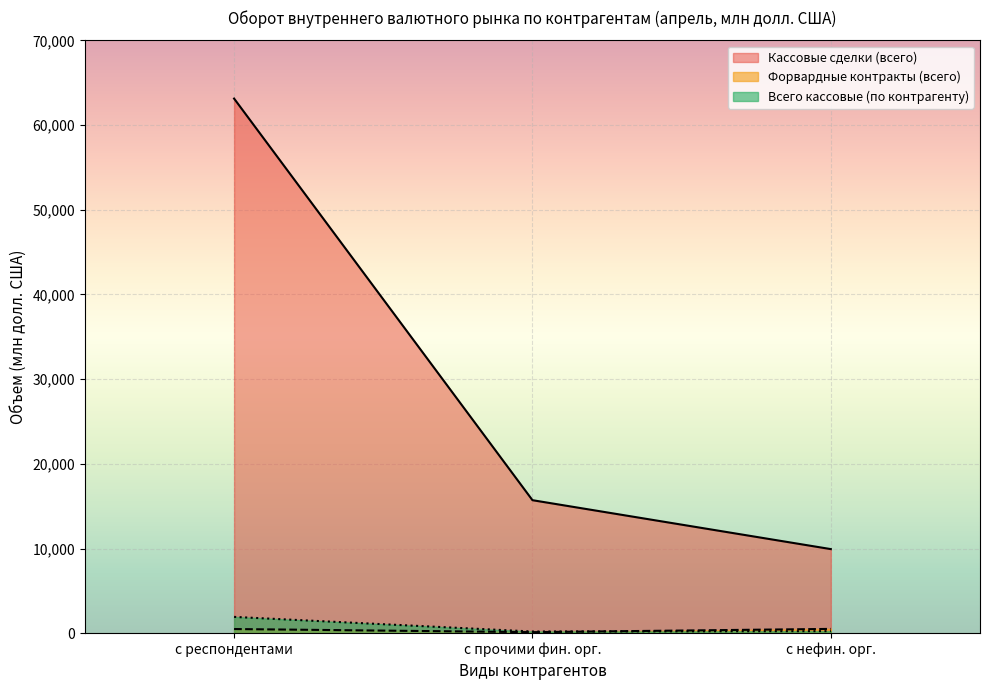

List the labels in order of Кассовые сделки (всего) value, largest first.

с респондентами, с прочими фин. орг., с нефин. орг.